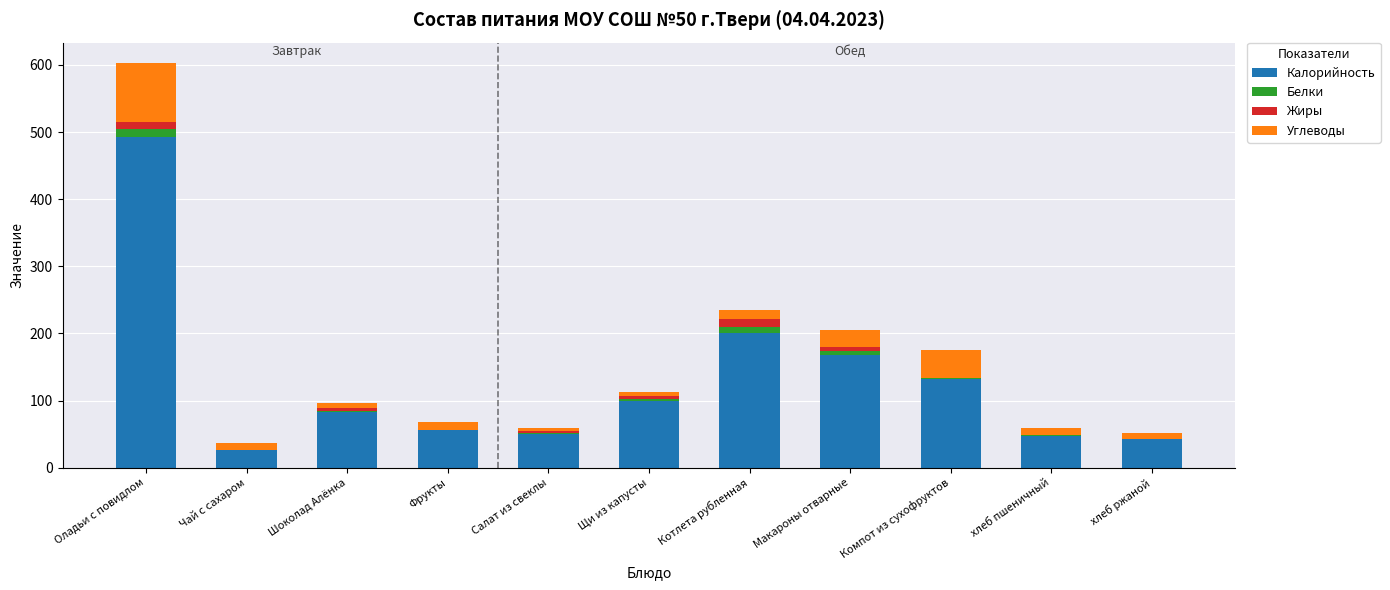

Which category has the highest value in the Калорийность series?

Оладьи с повидлом